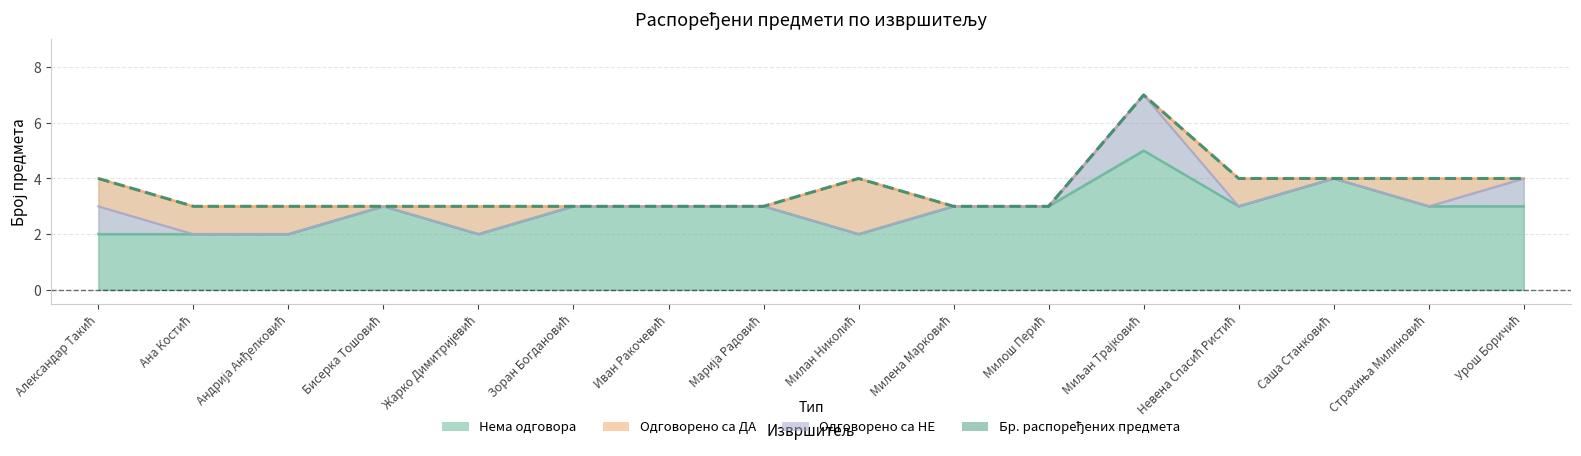

What value does the Нема одговора series have at Милош Перић?

3